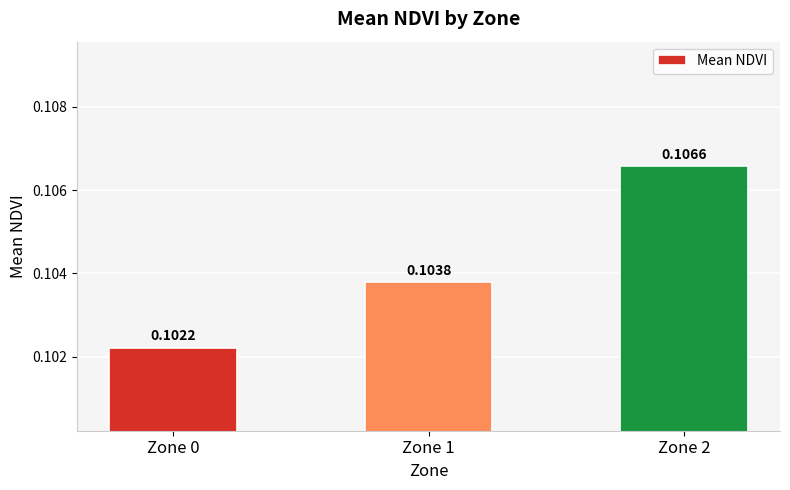

Rank the categories by value from lowest to highest.

Zone 0, Zone 1, Zone 2